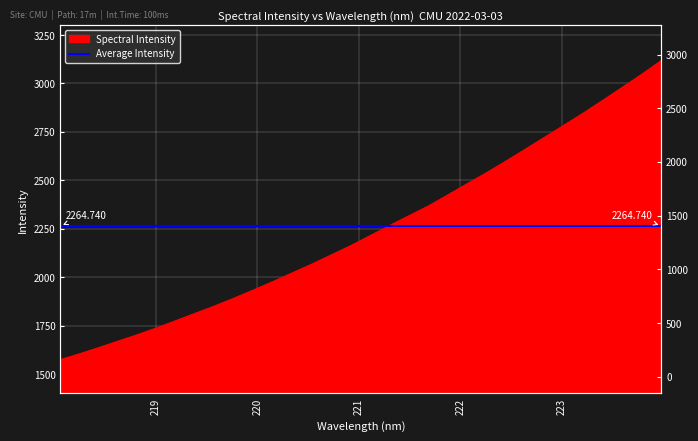

Is it true that the value at 221.6902 is 2367.5?

True